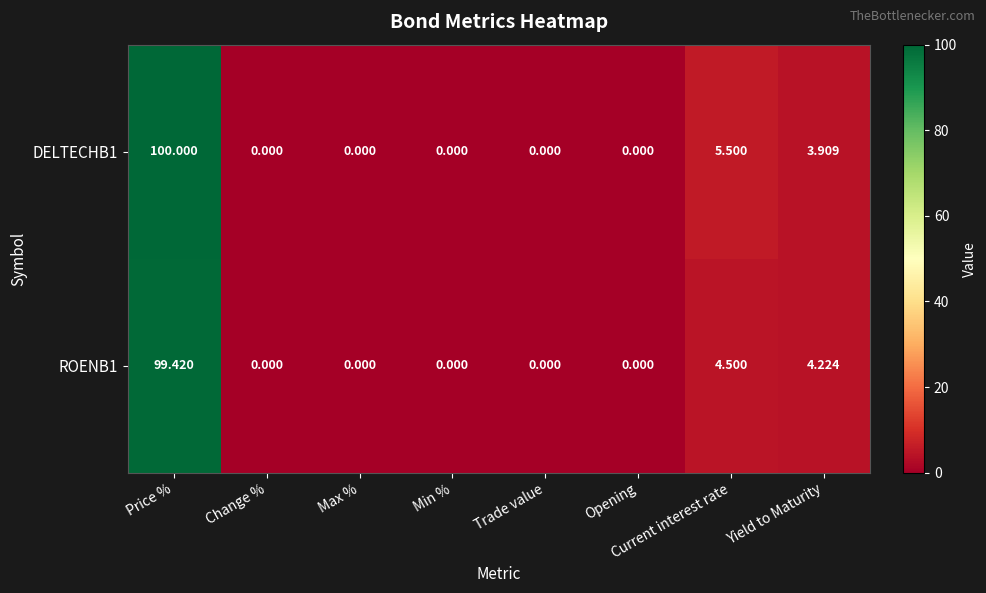

How many data points does each series have?

8